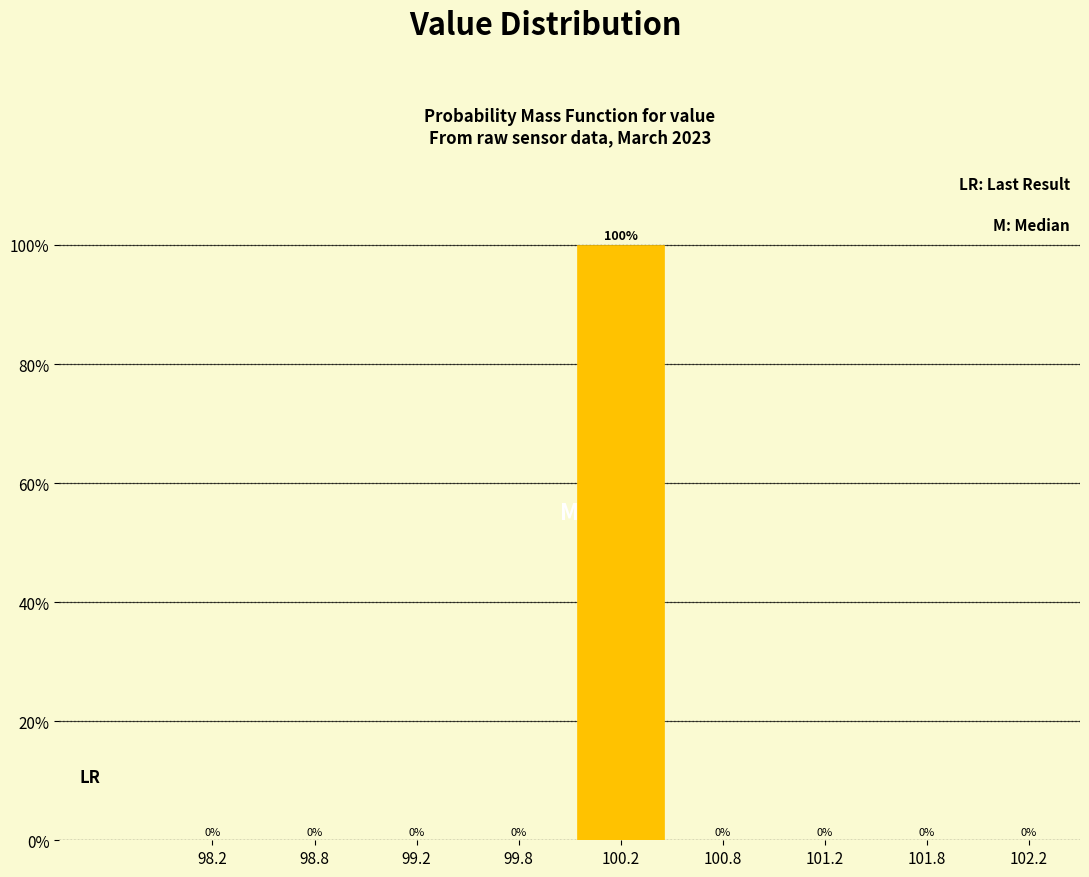

What is the height of the bar covering 100.0 to 100.5 on the x-axis?

100